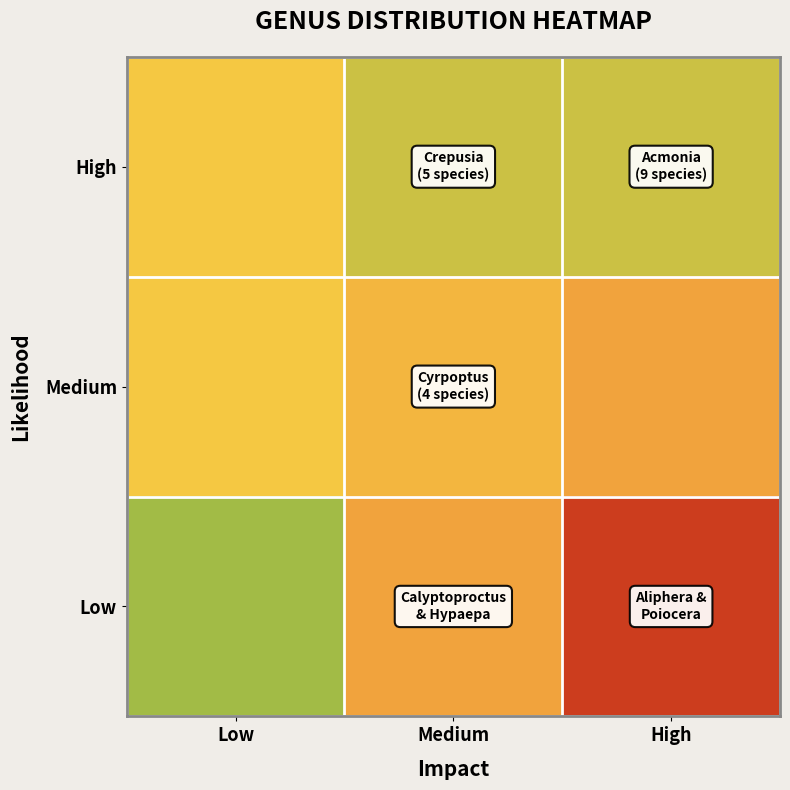

Reading left to right, extract all data points from this chart.

High: Low=3	Medium=2	High=2
Medium: Low=3	Medium=4	High=5
Low: Low=1	Medium=5	High=9